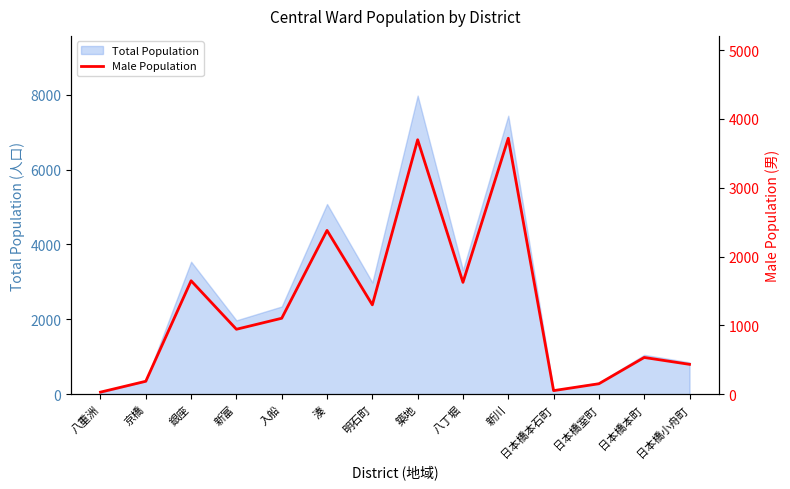

What position from the right is 築地?

7